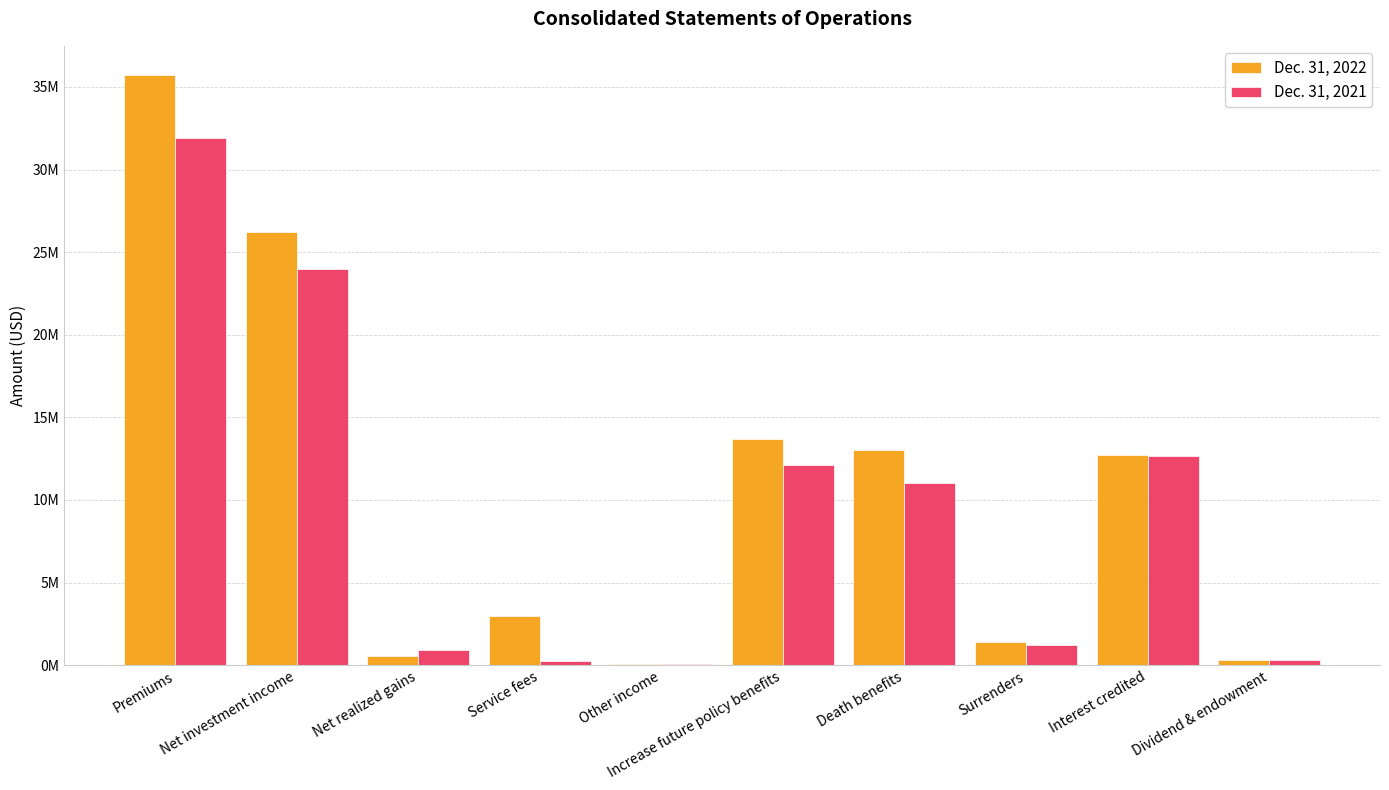

Are the bars horizontal?

No